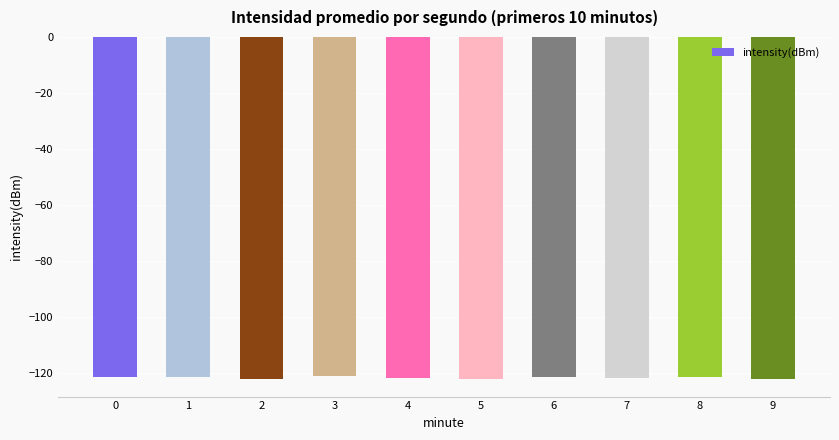

What is the value of the 5th bar from the left?

-121.9